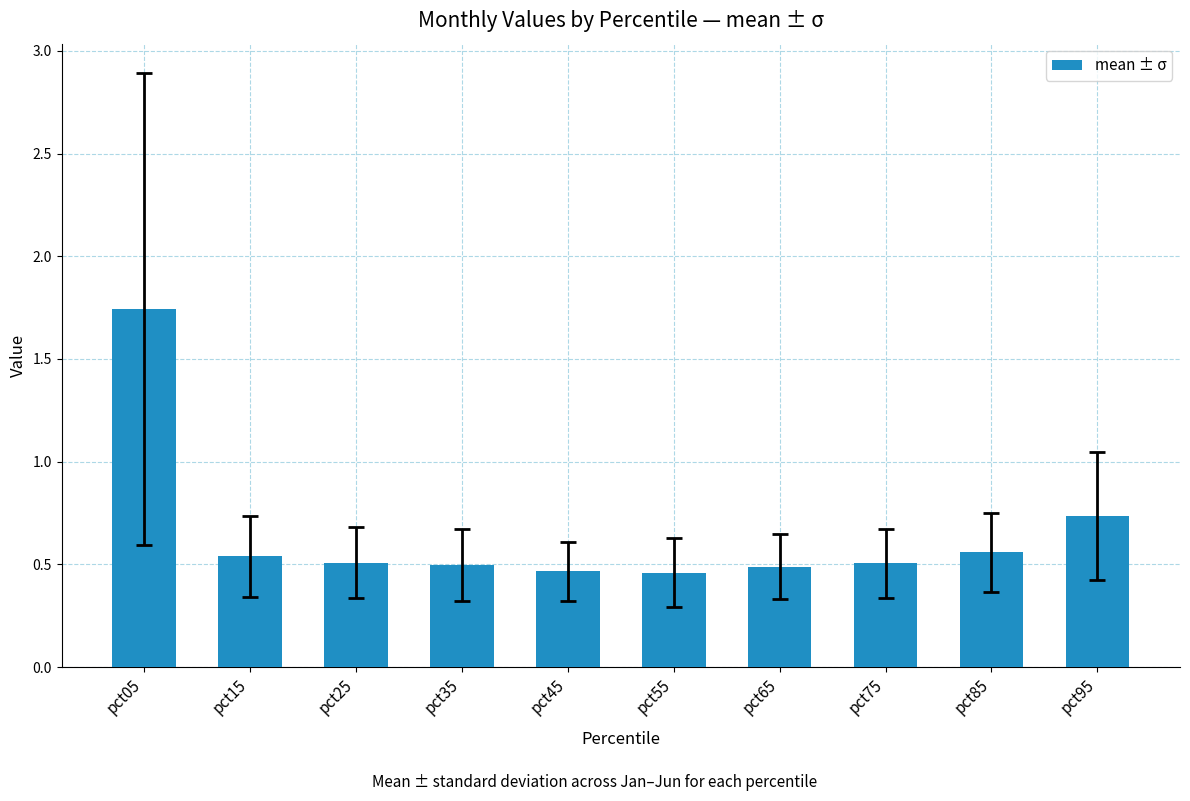

What is the sum of all values?

6.5